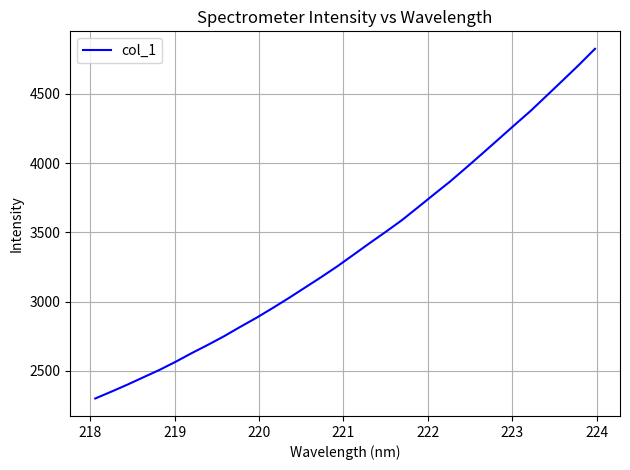

What is the smallest value displayed?

2299.6